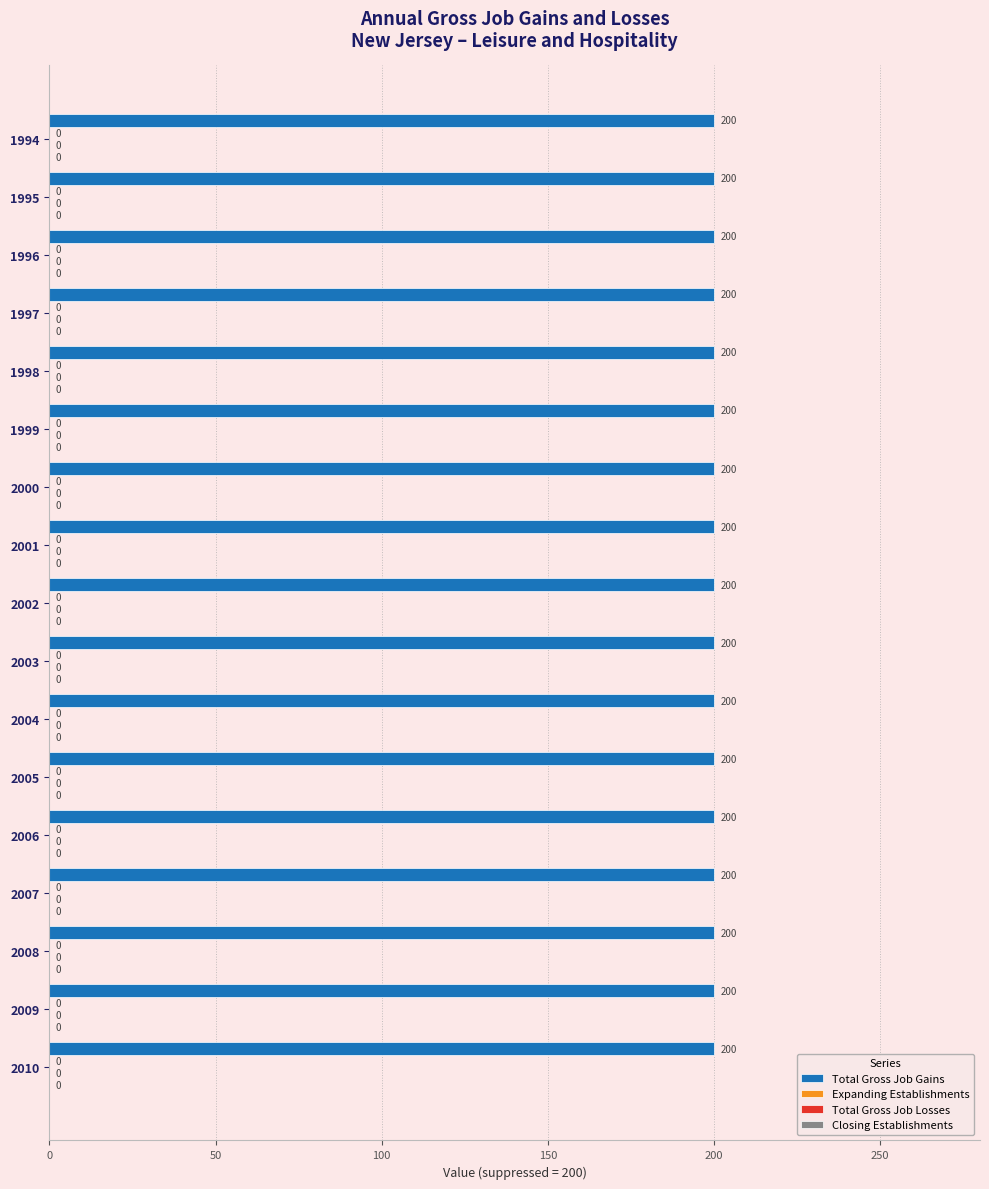

Does the chart contain stacked bars?

No